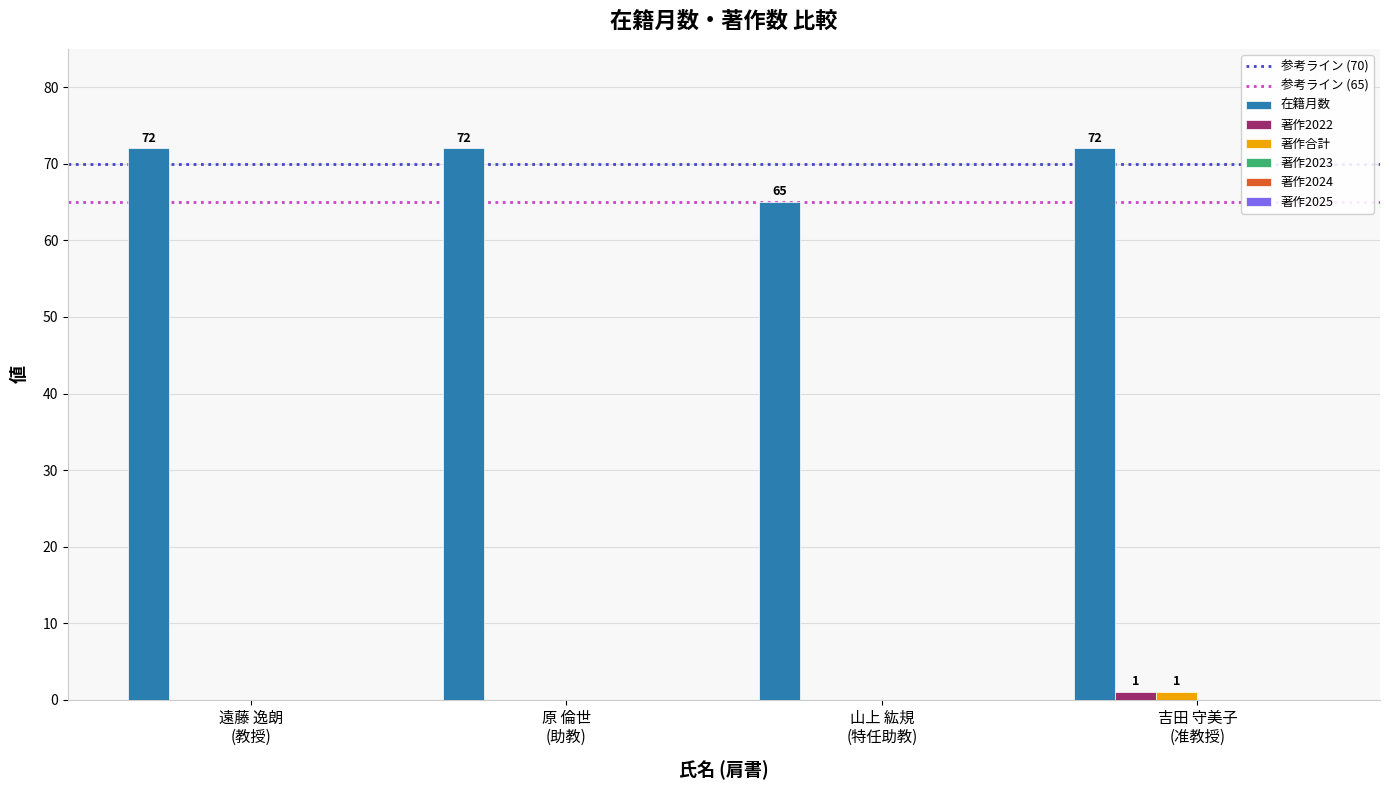

Reading right to left, transcribe all the data shown in this chart.

在籍月数: 吉田 守美子
(准教授)=72	山上 紘規
(特任助教)=65	原 倫世
(助教)=72	遠藤 逸朗
(教授)=72
著作2022: 吉田 守美子
(准教授)=1	山上 紘規
(特任助教)=0	原 倫世
(助教)=0	遠藤 逸朗
(教授)=0
著作合計: 吉田 守美子
(准教授)=1	山上 紘規
(特任助教)=0	原 倫世
(助教)=0	遠藤 逸朗
(教授)=0